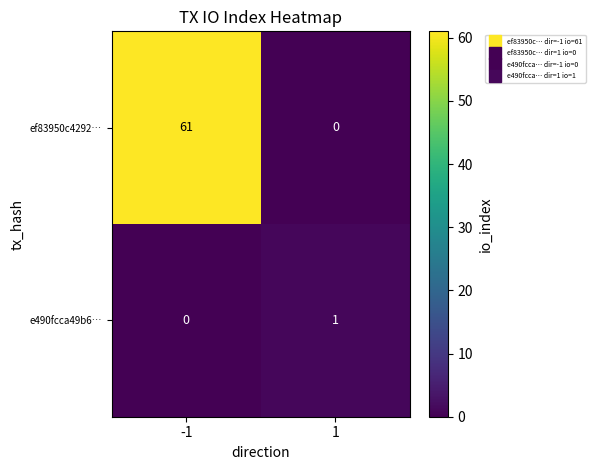

Is it true that ef83950c4292… equals 90 at -1?

False